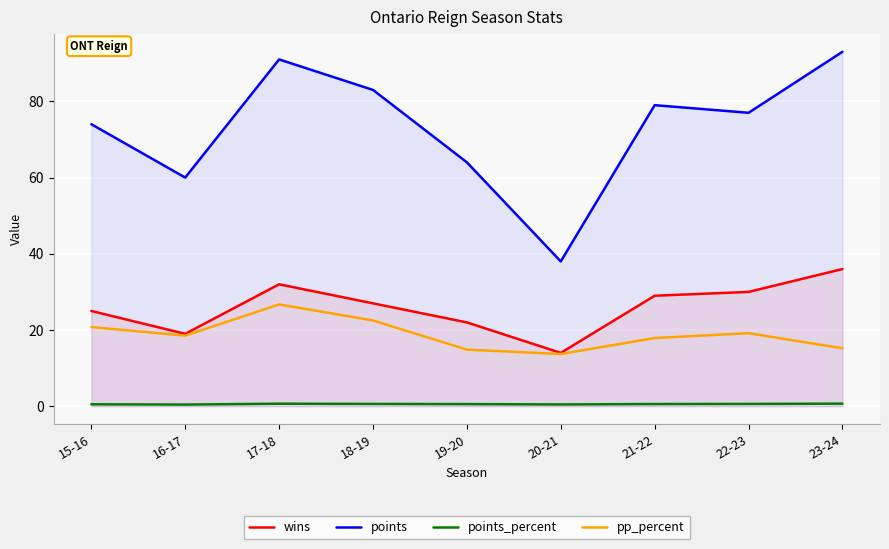

Which category has the highest value in the points series?

23-24